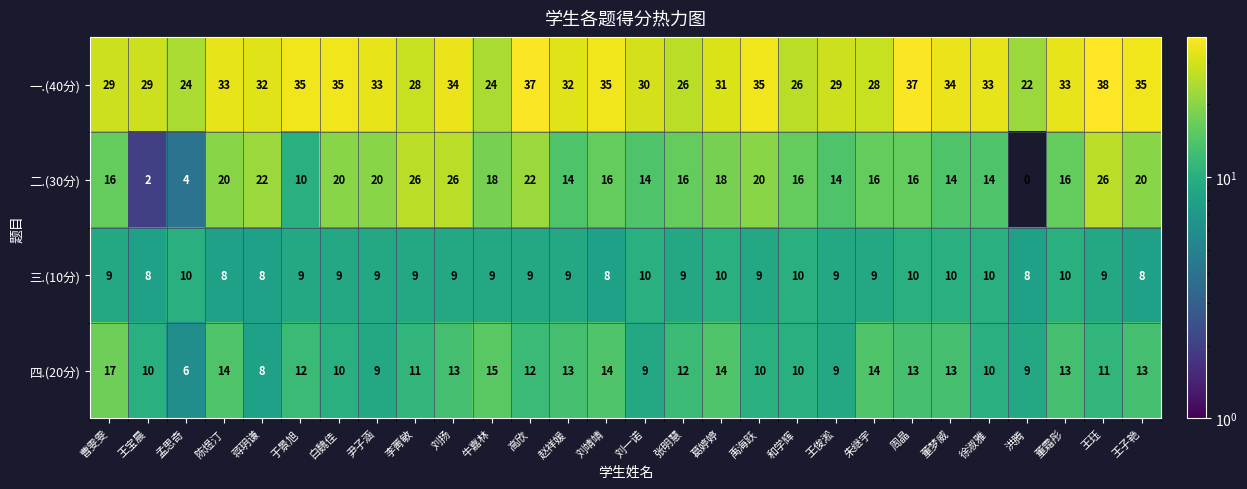

What is the difference between the maximum and minimum values in the 一.(40分) series?

16